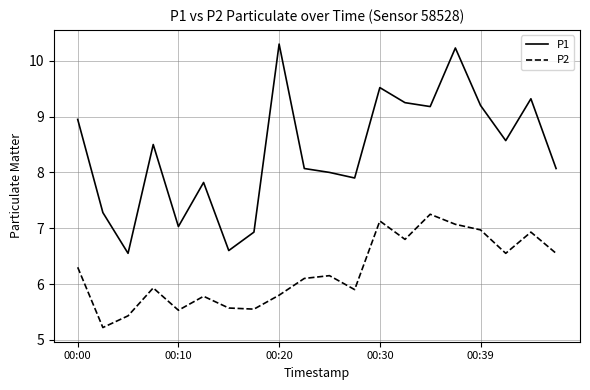

What is the greatest value displayed?

10.3